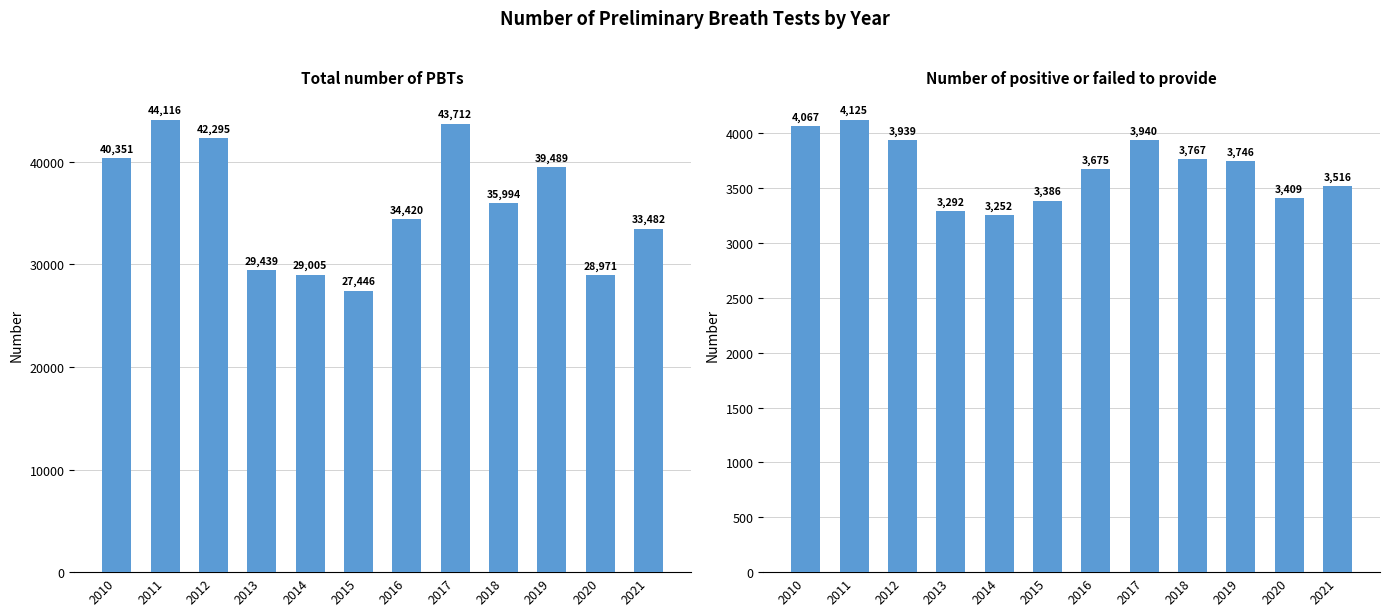

Reading left to right, what are all the values shown in this chart?

Total number of PBTs: 2010=40351	2011=44116	2012=42295	2013=29439	2014=29005	2015=27446	2016=34420	2017=43712	2018=35994	2019=39489	2020=28971	2021=33482
Number of positive or failed to provide: 2010=4067	2011=4125	2012=3939	2013=3292	2014=3252	2015=3386	2016=3675	2017=3940	2018=3767	2019=3746	2020=3409	2021=3516